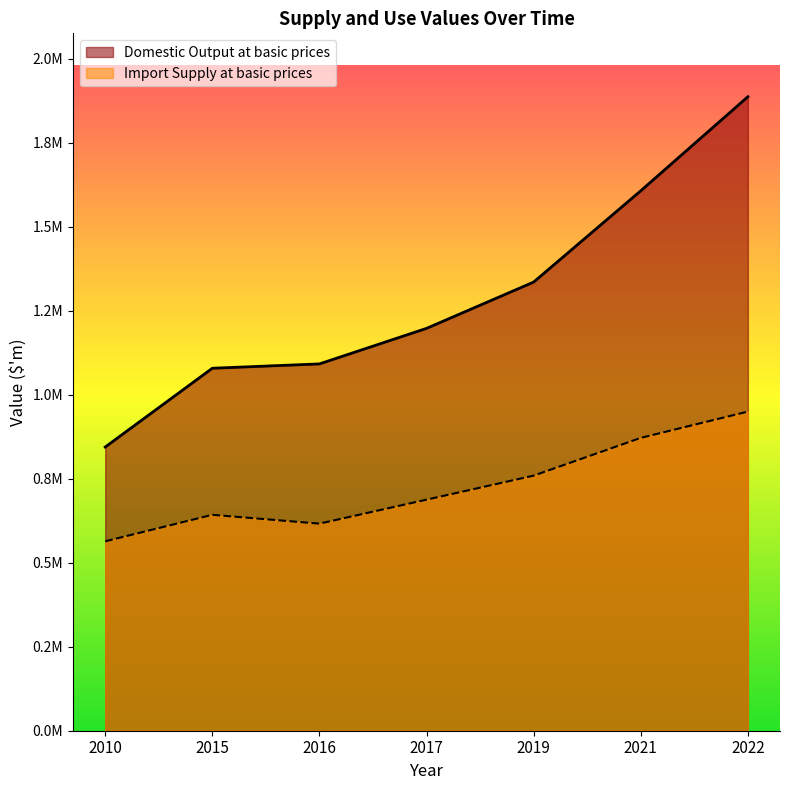

At which category does Import Supply at basic prices reach its first local valley?

2016